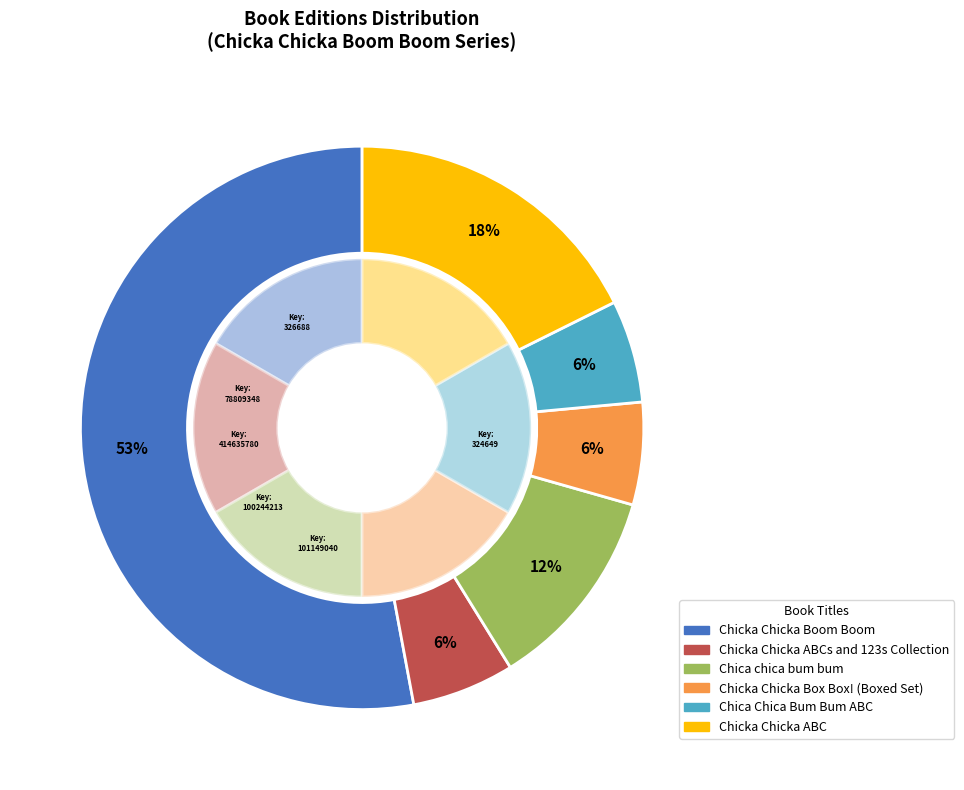

Does Chicka Chicka Boom Boom represent more than half of the total?

Yes